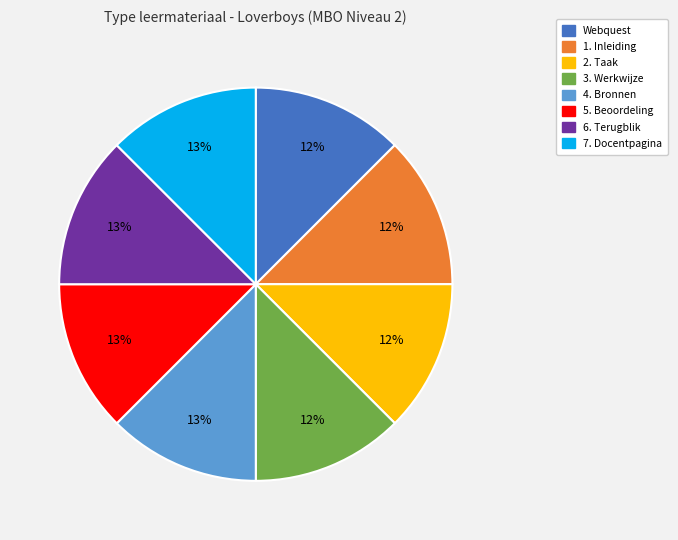

The 1. Inleiding slice represents 19% of the pie. True or false?

False